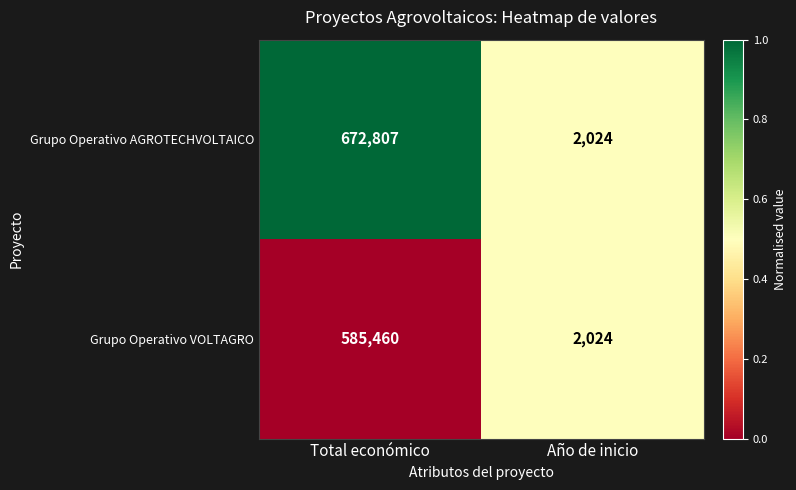

Rank the series at Total económico from lowest to highest value.

Grupo Operativo VOLTAGRO, Grupo Operativo AGROTECHVOLTAICO